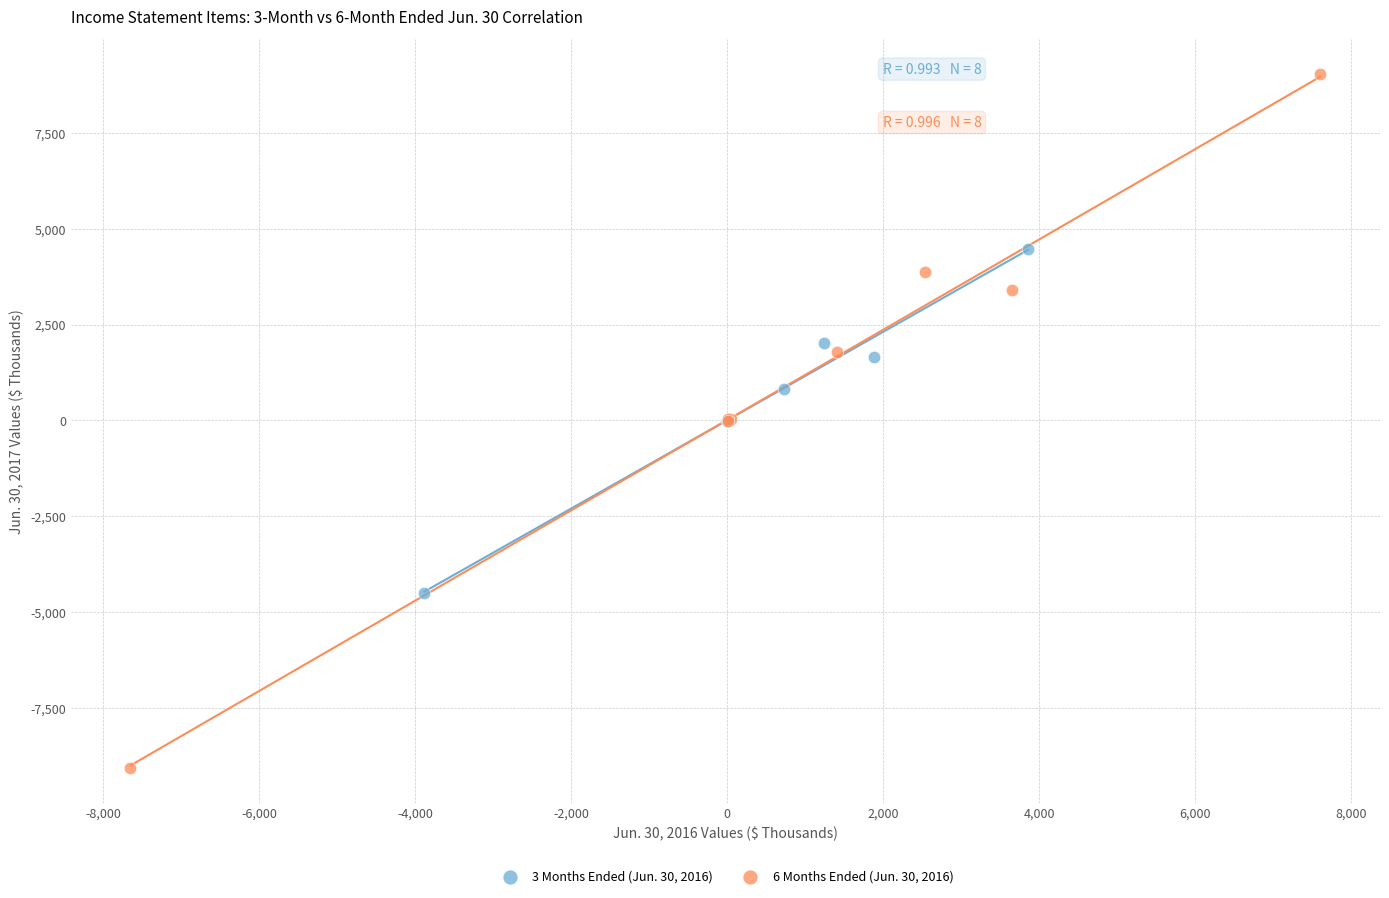

Which series reaches the minimum Y coordinate?

6 Months Ended (Jun. 30, 2016)